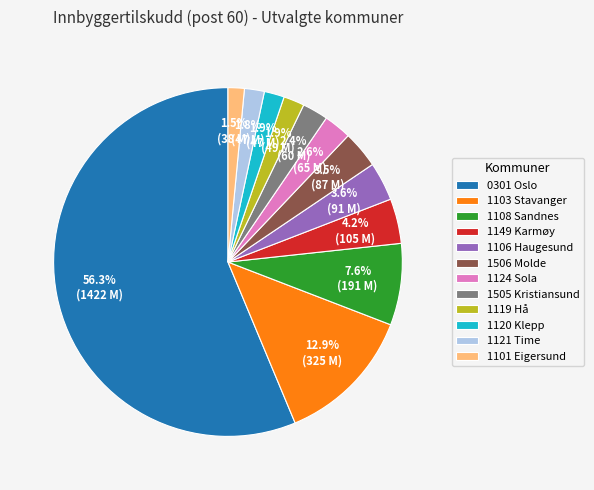

To the nearest percent, what is the difference between the largest and smallest slice percentages?

55%